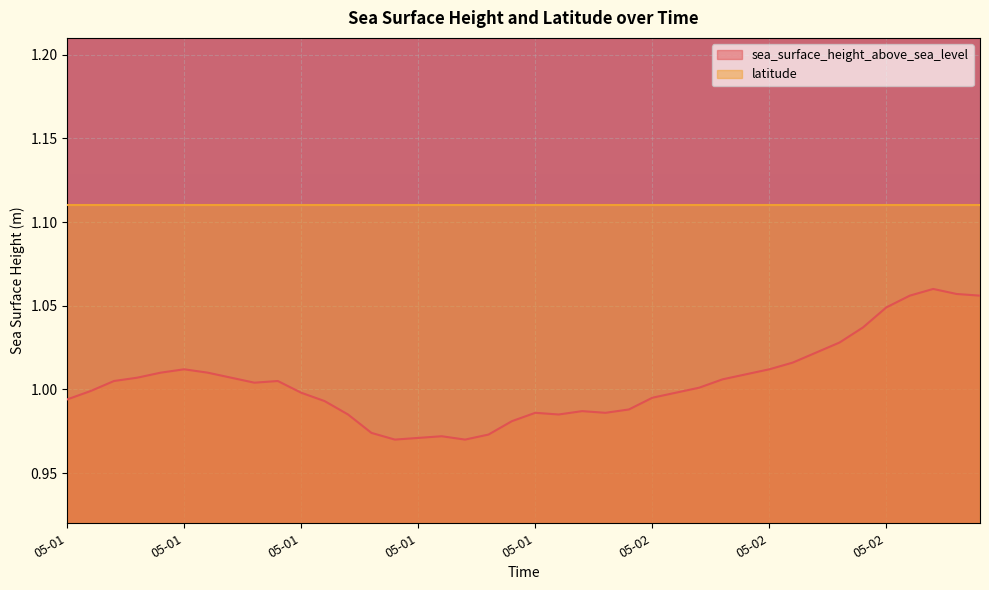

What is the value of the 36th point from the left?

1.0